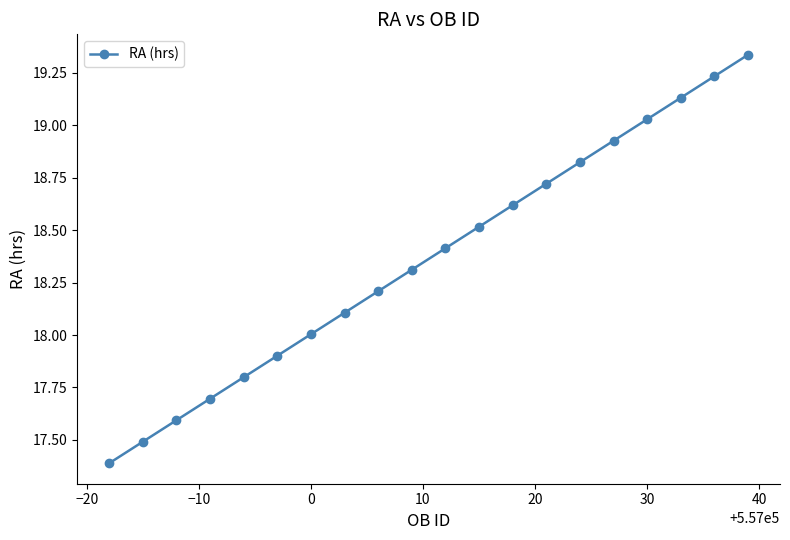

What is the difference between the maximum and minimum values?

1.9